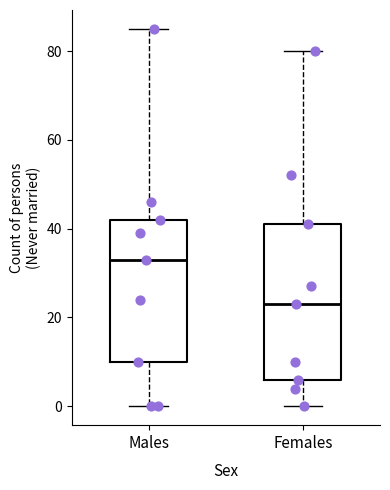

Reading left to right, transcribe this box plot: for each box, give where its median line is, the range the box spans, and where its two whiskers end, as read against the y-axis. The values are not printed on the chart, so give them approximately, as read against the axis.

Males: median 34, box 10 to 42, whiskers 0 to 86
Females: median 24, box 6 to 42, whiskers 0 to 80